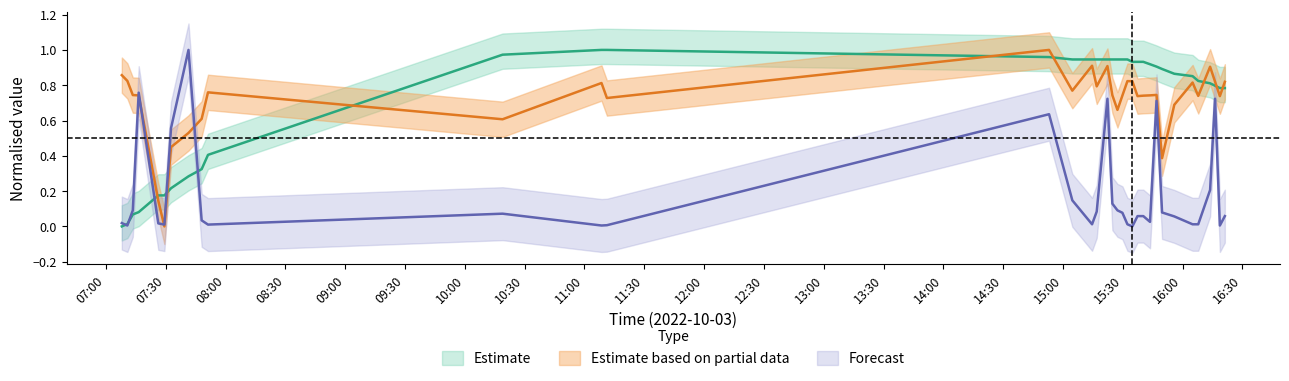

Is the value of Samples at 19 greater than the value of Max_cycle at 7?

No